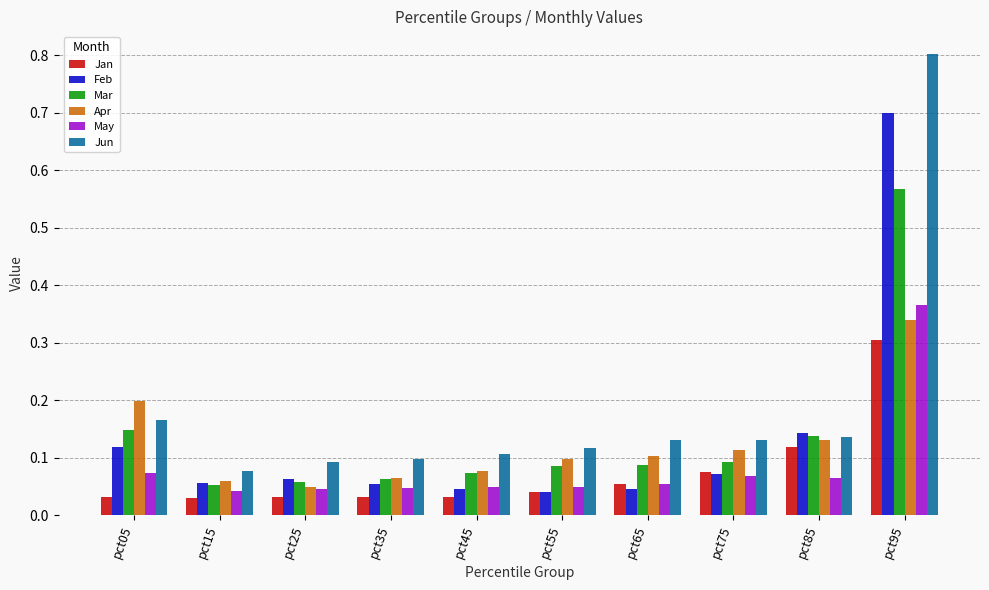

Which series has the largest total across all categories?

Jun